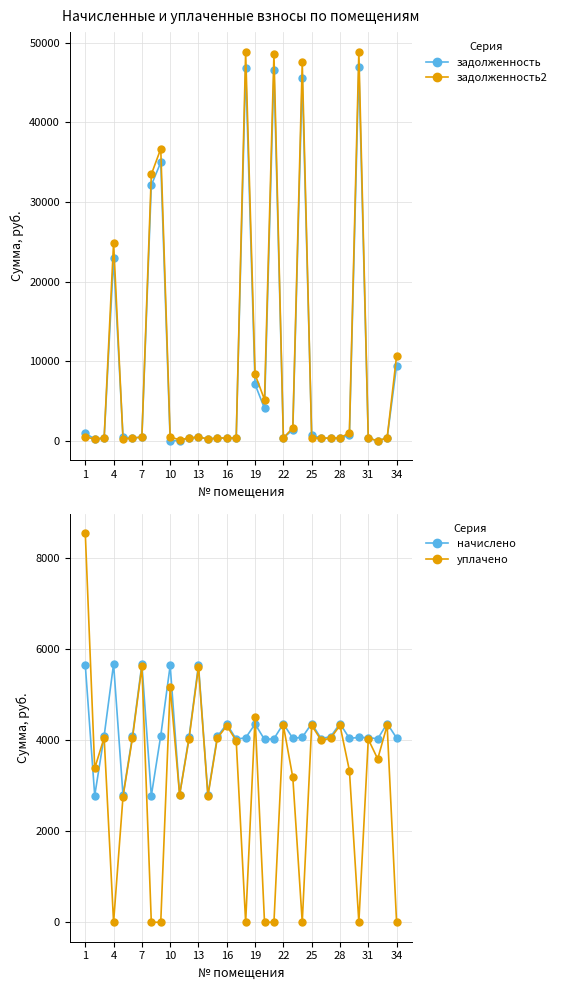

Between 12 and 22, which is larger?

22